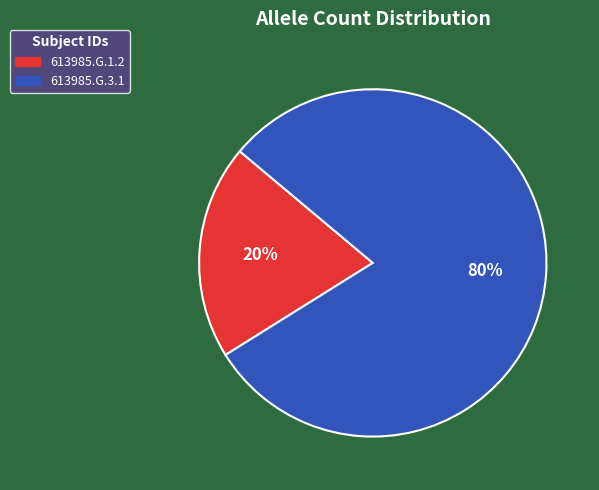

To the nearest percent, what is the difference between the largest and smallest slice percentages?

60%